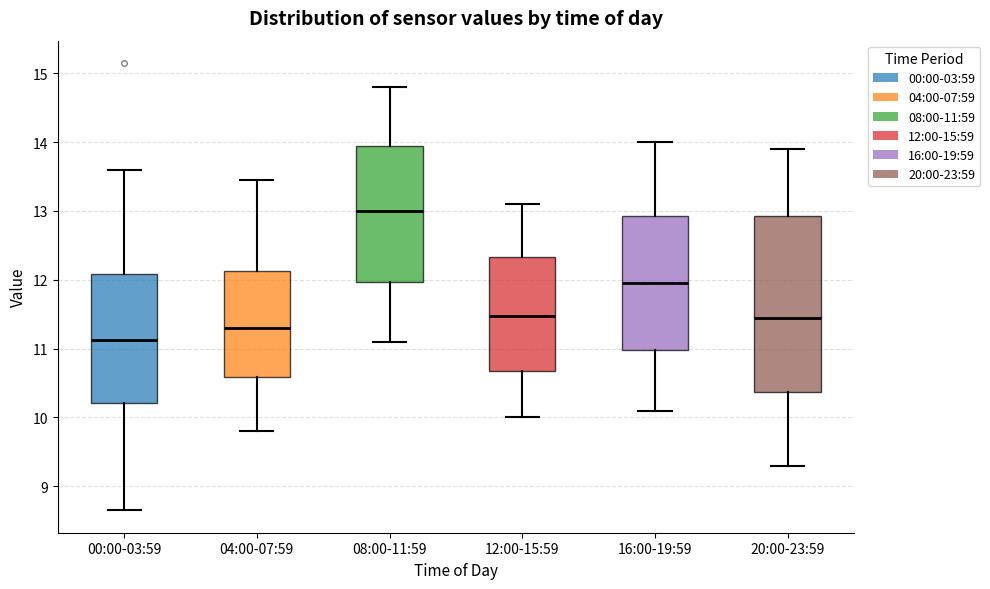

Which box is the tallest, from its lower edge to its upper edge?

20:00-23:59